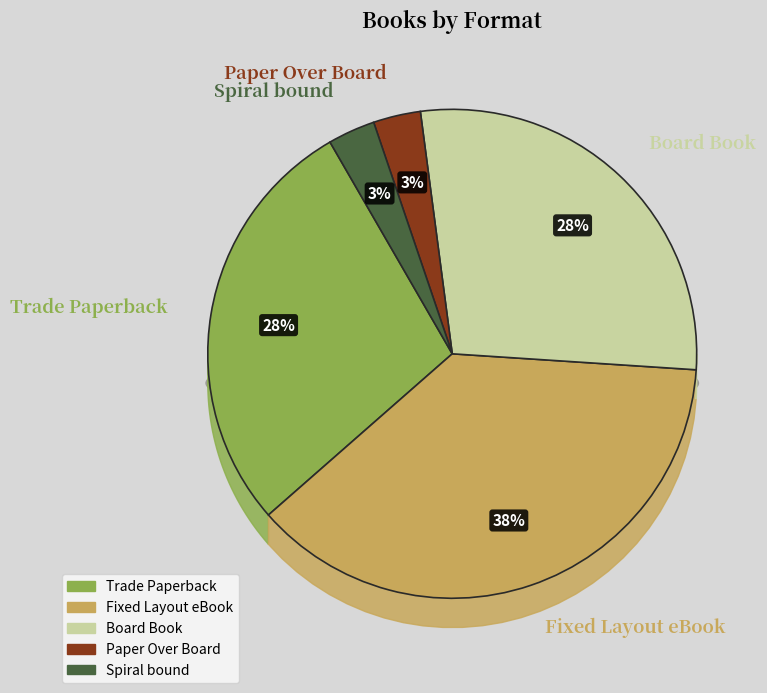

Rank the categories by value from lowest to highest.

Paper Over Board, Spiral bound, Trade Paperback, Board Book, Fixed Layout eBook